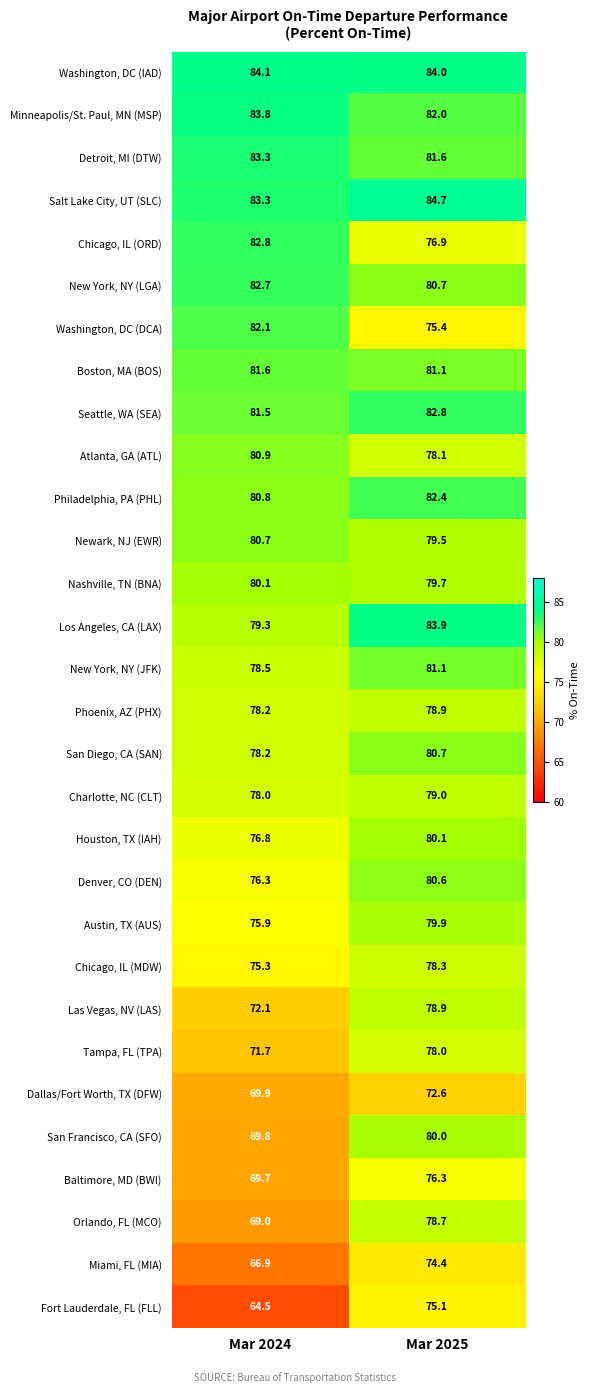

How many series are shown in this chart?

30